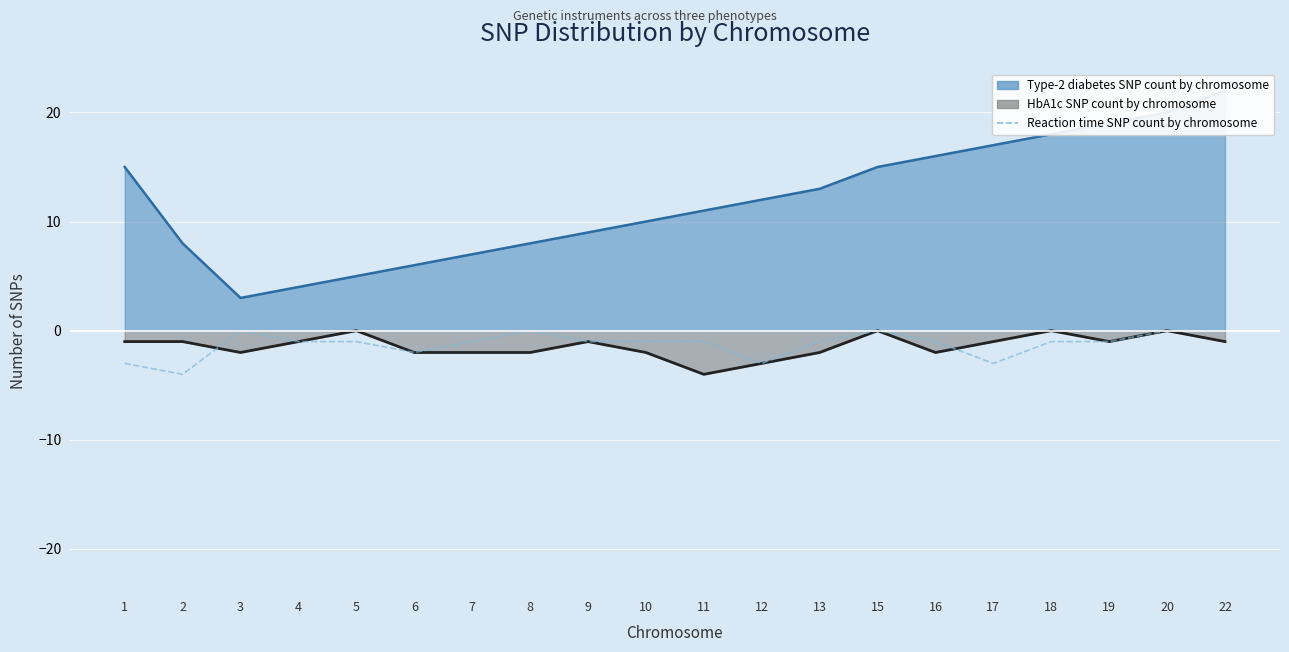

Count the number of values greater than -1.

5